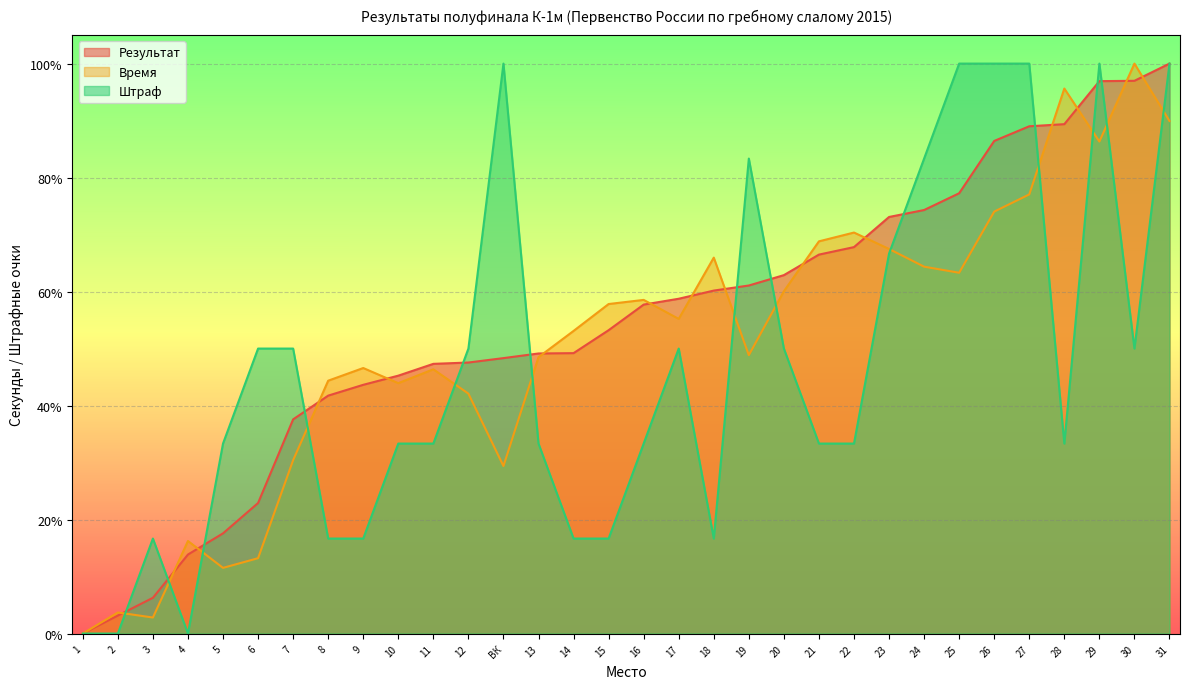

What is the difference between the maximum and minimum values in the Время series?

100.0